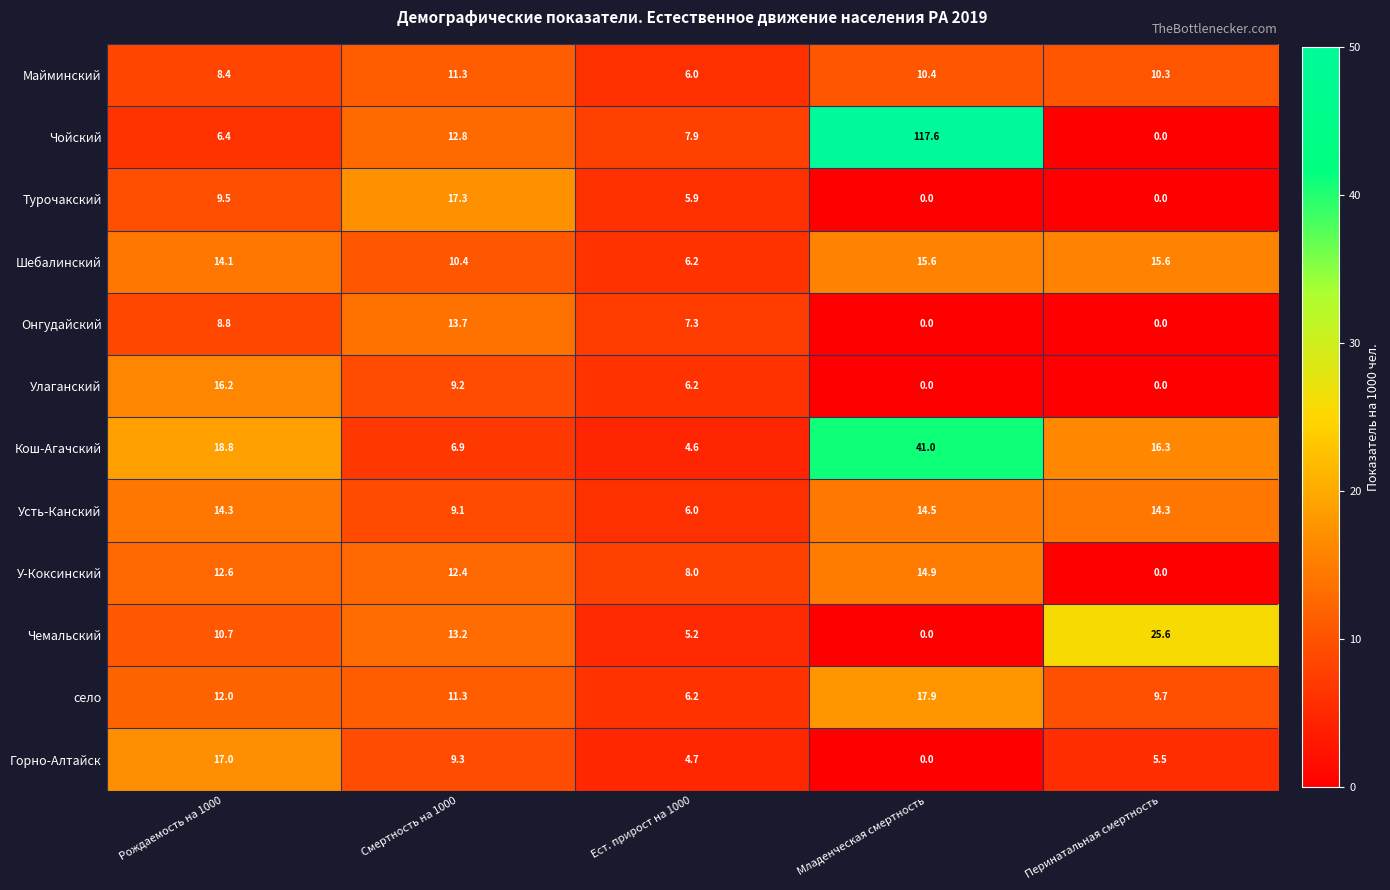

Read the Майминский value at Смертность на 1000.

11.3